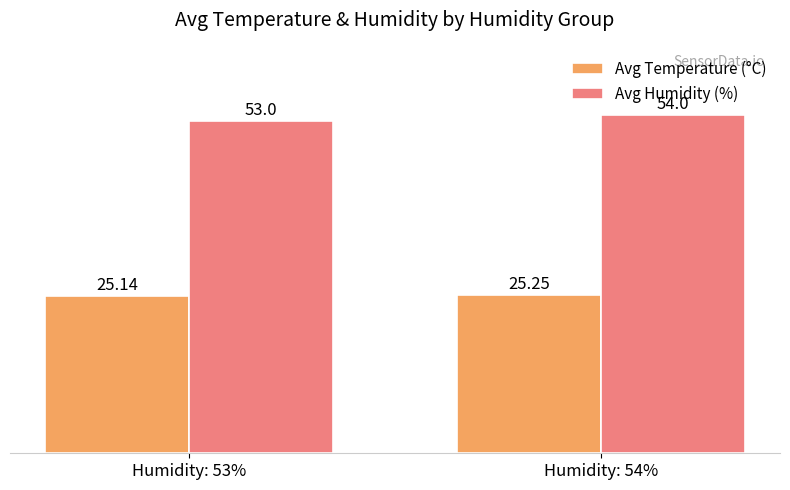

List the labels in order of Avg Temperature (°C) value, smallest first.

Humidity: 53%, Humidity: 54%